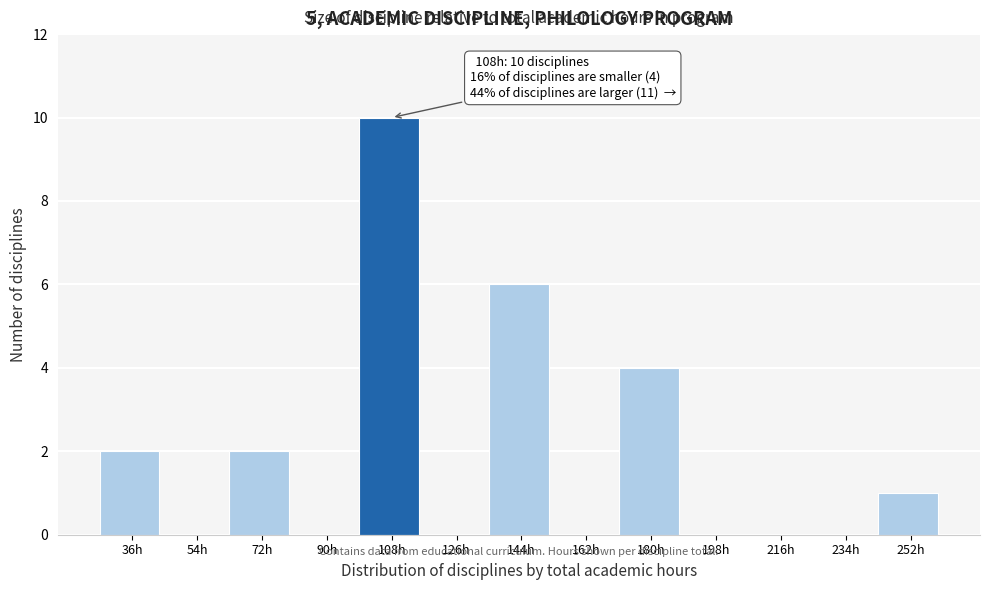

Reading left to right, list all the values displayed in this chart.

36h=2	54h=0	72h=2	90h=0	108h=10	126h=0	144h=6	162h=0	180h=4	198h=0	216h=0	234h=0	252h=1